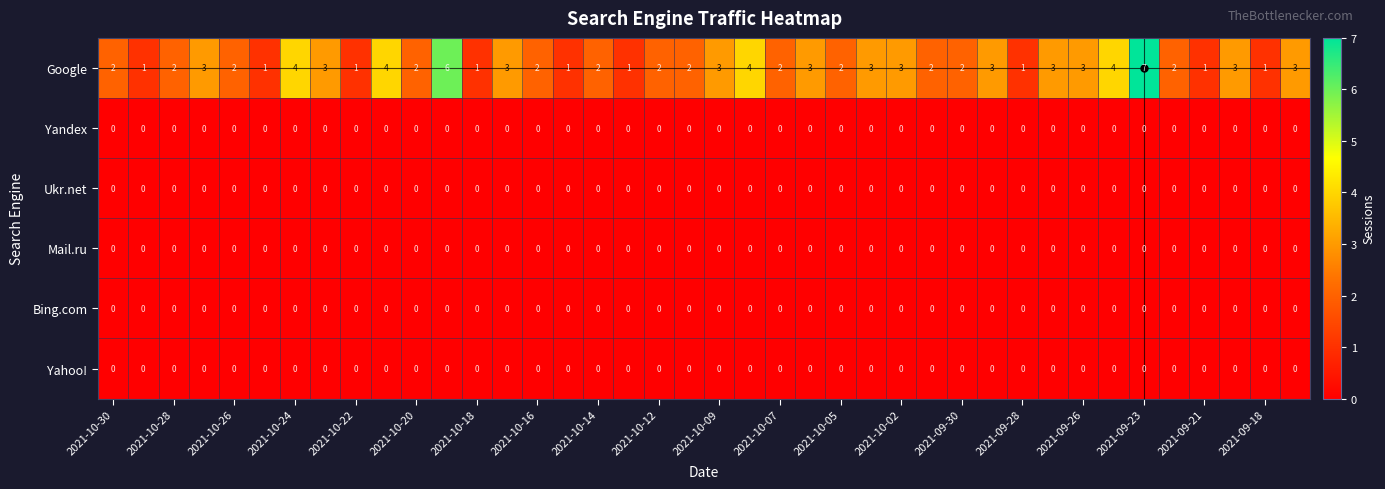

What is the highest value of the Google series?

7